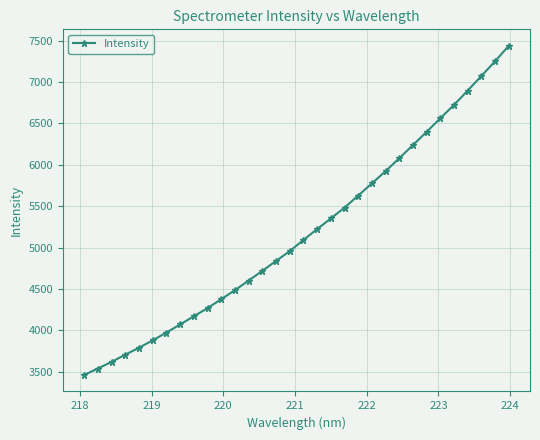

What is the average value?

5174.4